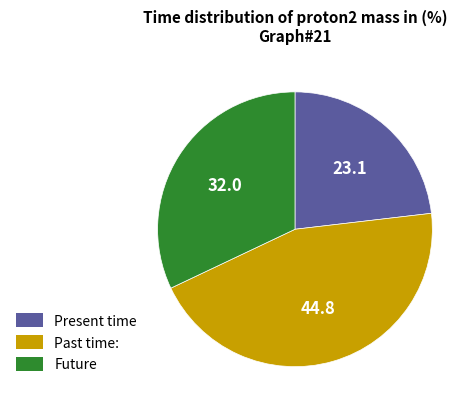

Is there a majority slice in this chart?

No